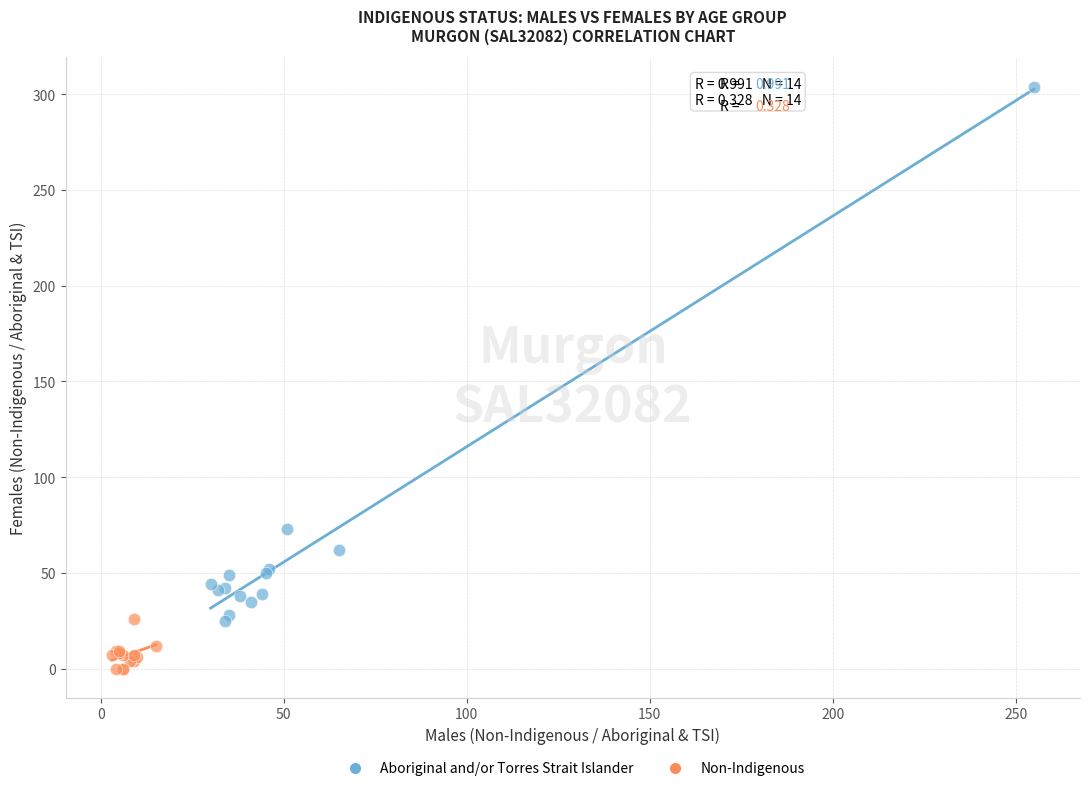

Which series reaches the minimum Y coordinate?

Non-Indigenous